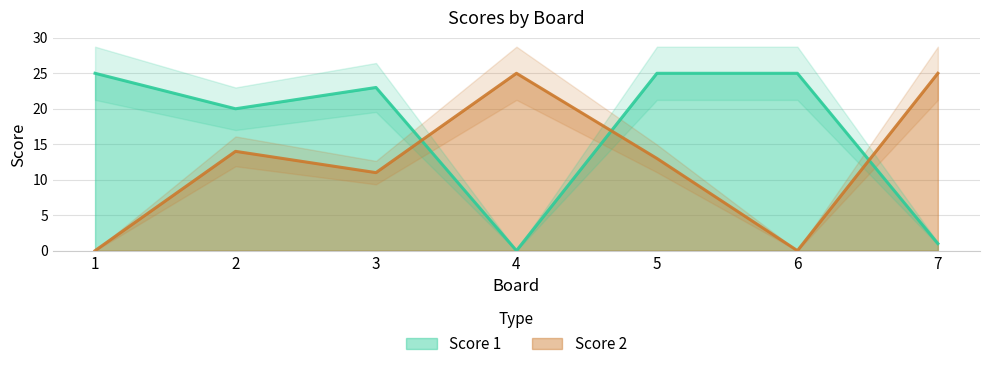

The Score 1 series shows 25 at 5. True or false?

True